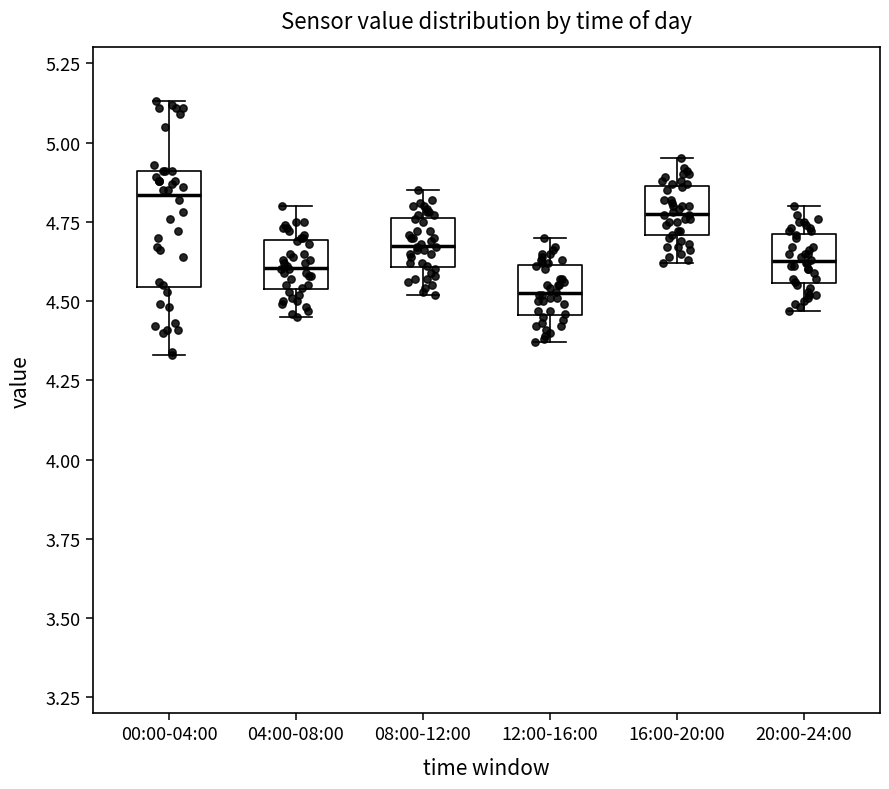

Which box's median line is the lowest?

12:00-16:00